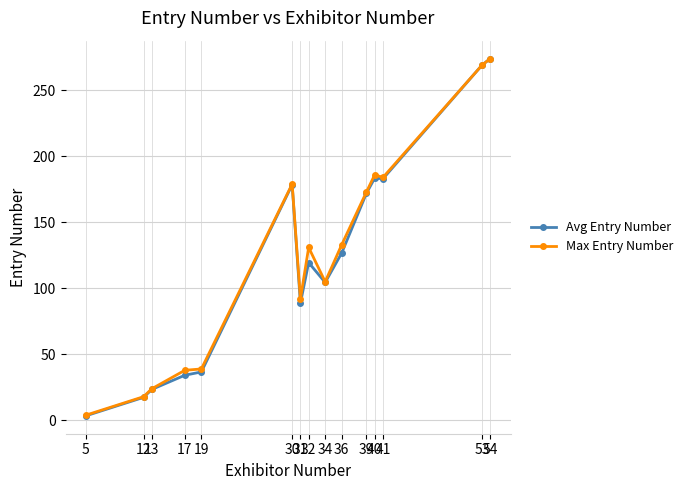

Which category has the lowest value in the Avg Entry Number series?

5